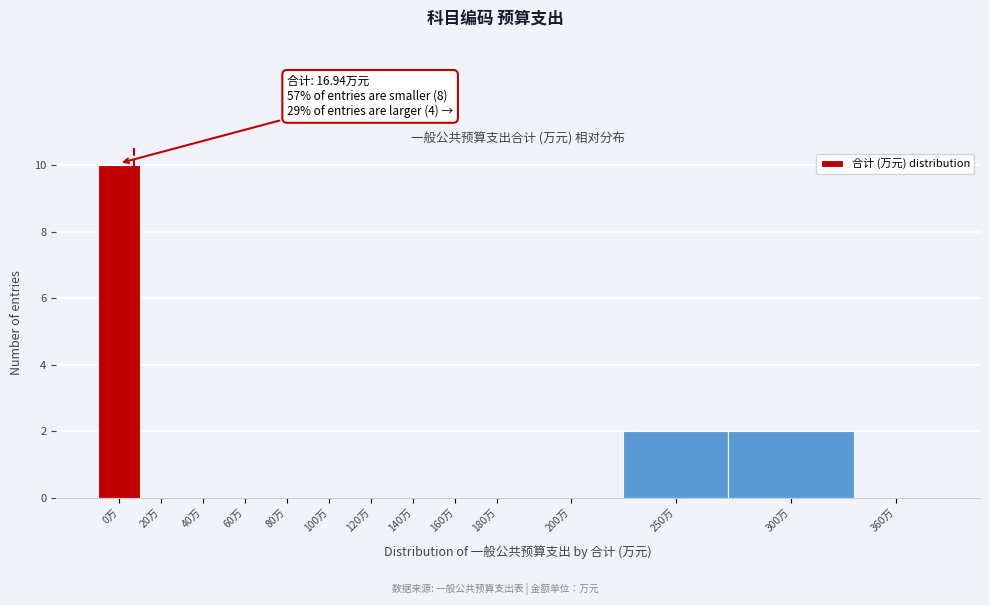

Reading left to right, extract all data points from this chart.

0万=10	20万=0	40万=0	60万=0	80万=0	100万=0	120万=0	140万=0	160万=0	180万=0	200万=0	250万=2	300万=2	360万=0